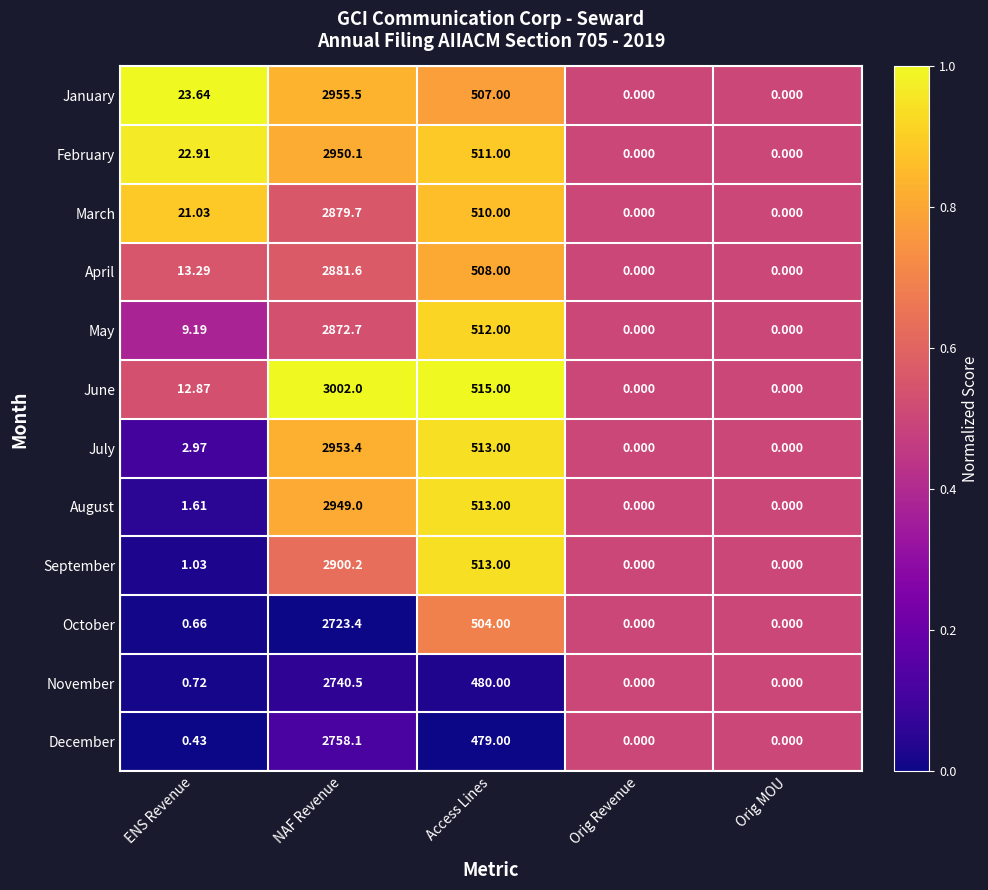

Where is July nearest to the value 1476?

Access Lines